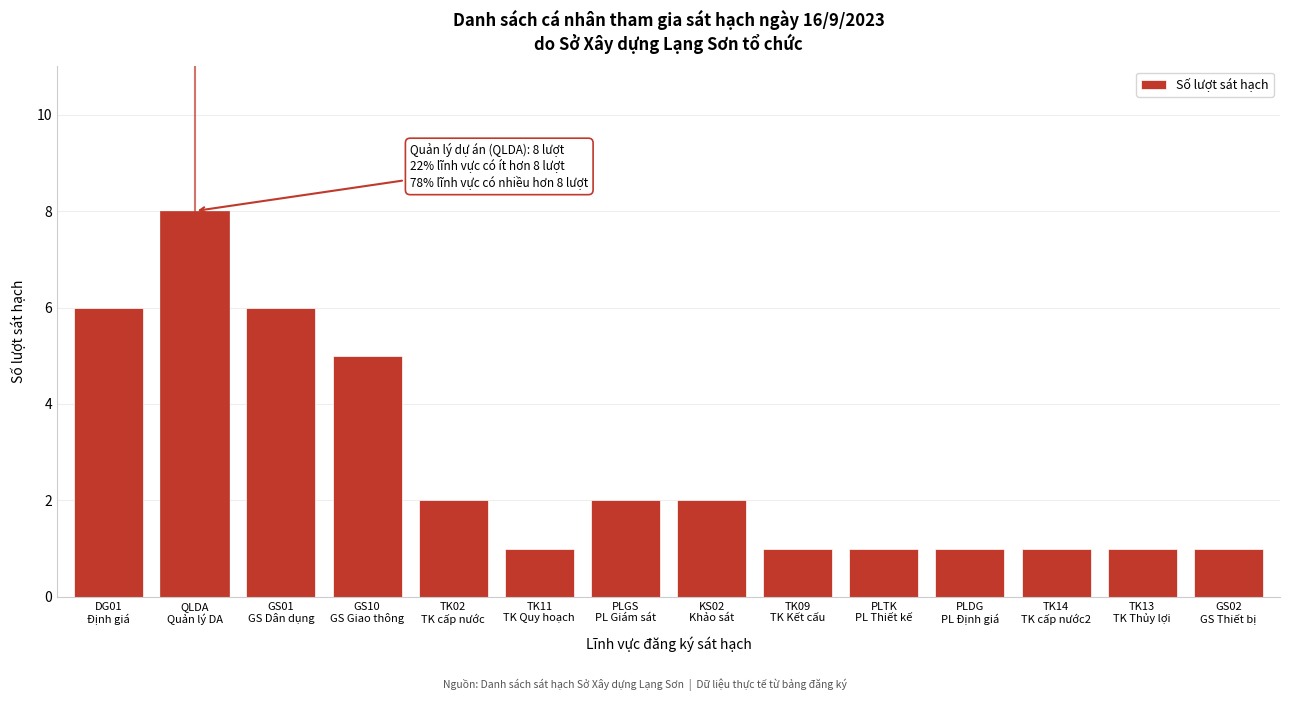

Reading left to right, transcribe all the data shown in this chart.

6	8	6	5	2	1	2	2	1	1	1	1	1	1